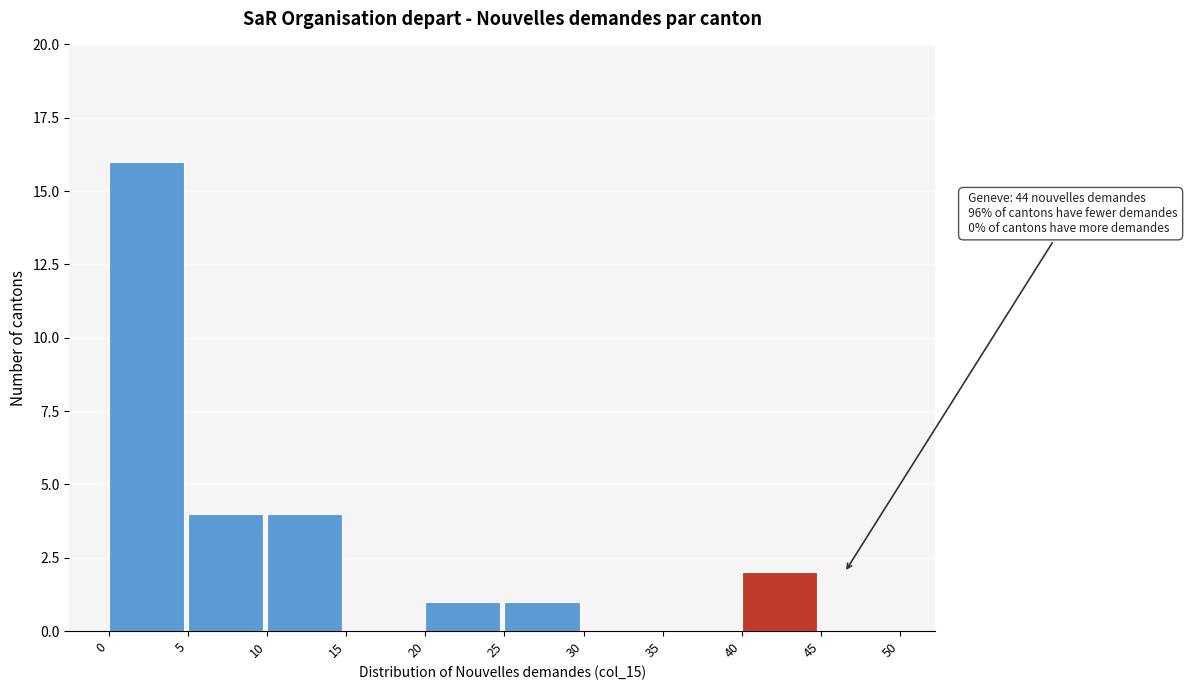

Over which range of the x-axis is the bar tallest?

0 to 5